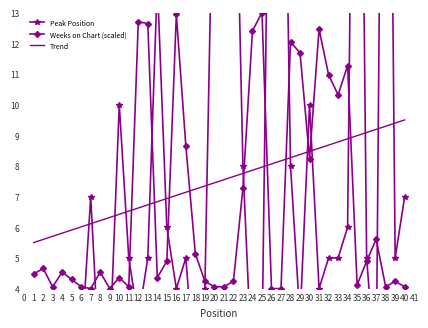

What is the lowest value of the Weeks on Chart (scaled) series?

4.0